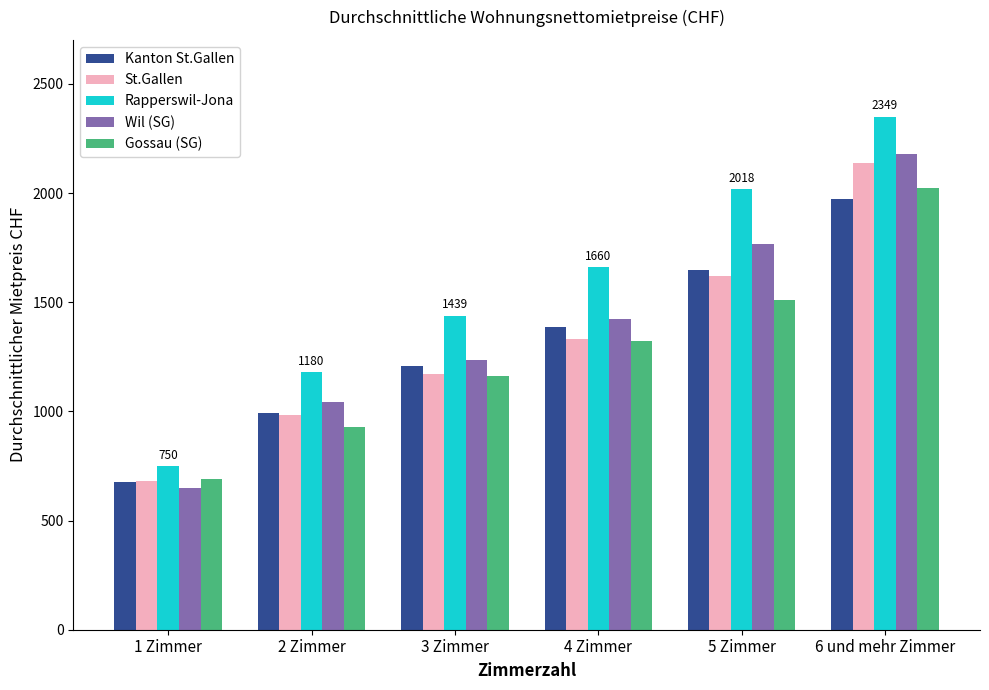

Are the bars grouped side by side (vs. stacked)?

Yes